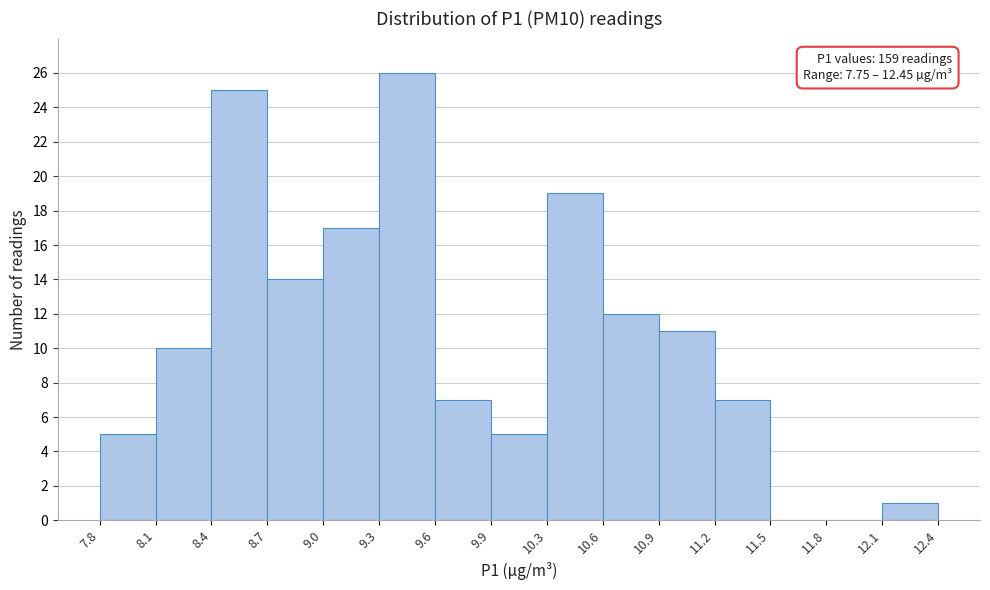

Over which range of the x-axis is the bar tallest?

9.3 to 9.6